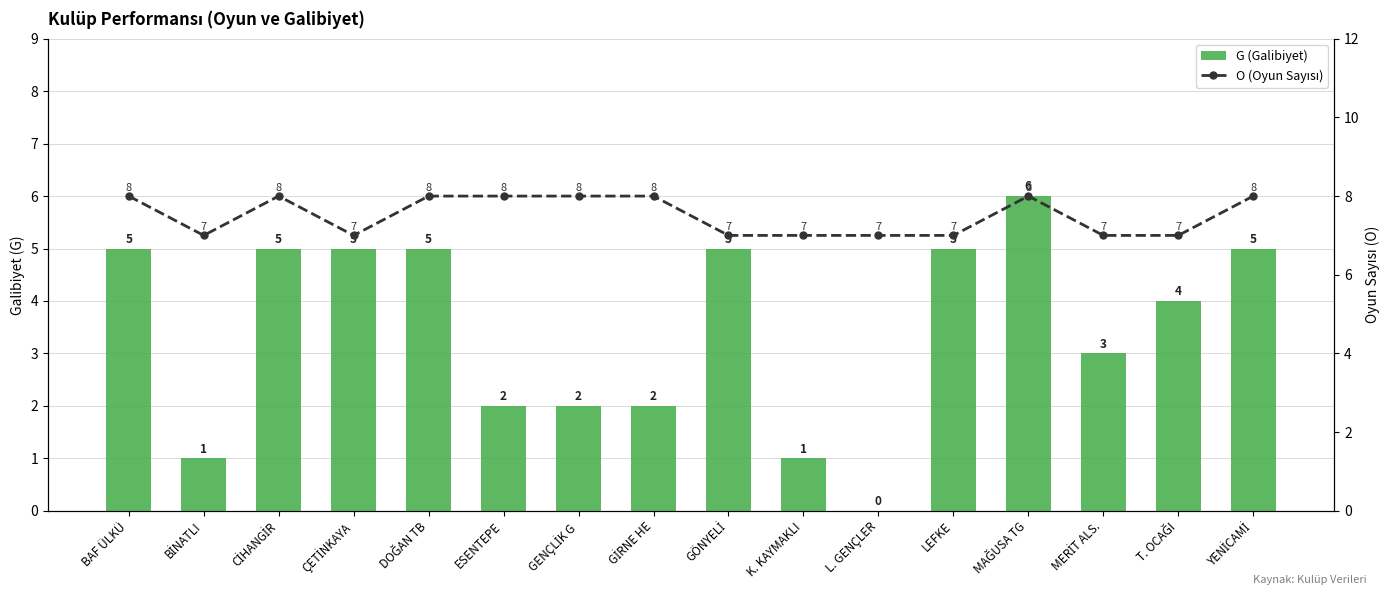

Between GENÇLİK G and MERİT ALS., which is larger?

MERİT ALS.